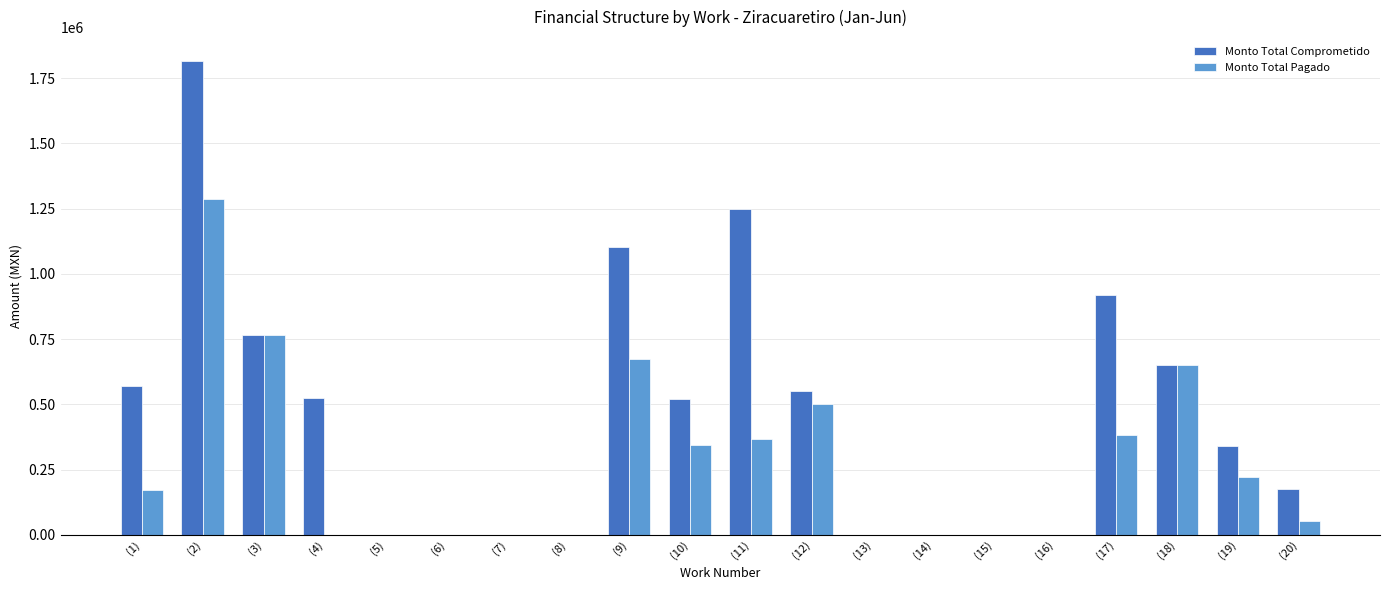

Where is Monto Total Comprometido nearest to the value 908000?

(17)